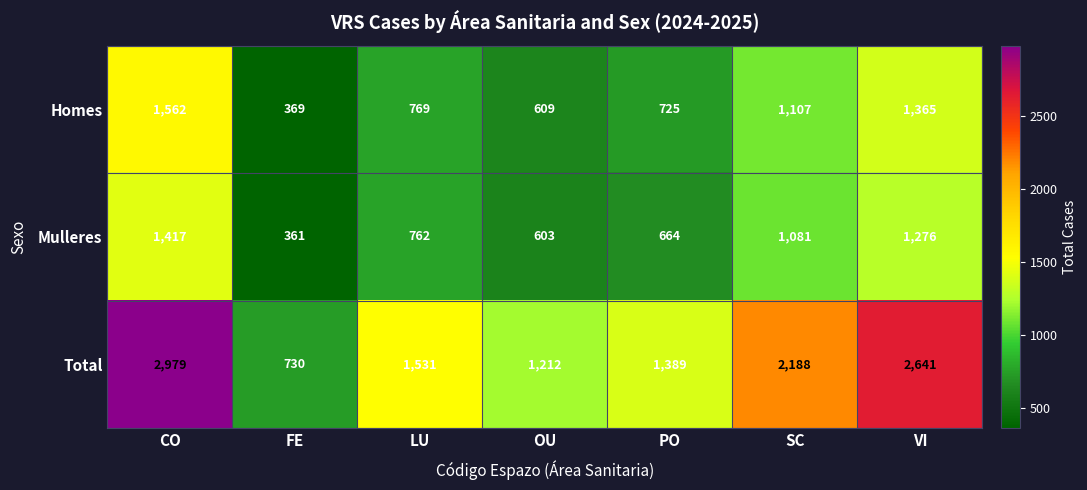

Reading left to right, extract all data points from this chart.

Homes: CO=1562	FE=369	LU=769	OU=609	PO=725	SC=1107	VI=1365
Mulleres: CO=1417	FE=361	LU=762	OU=603	PO=664	SC=1081	VI=1276
Total: CO=2979	FE=730	LU=1531	OU=1212	PO=1389	SC=2188	VI=2641